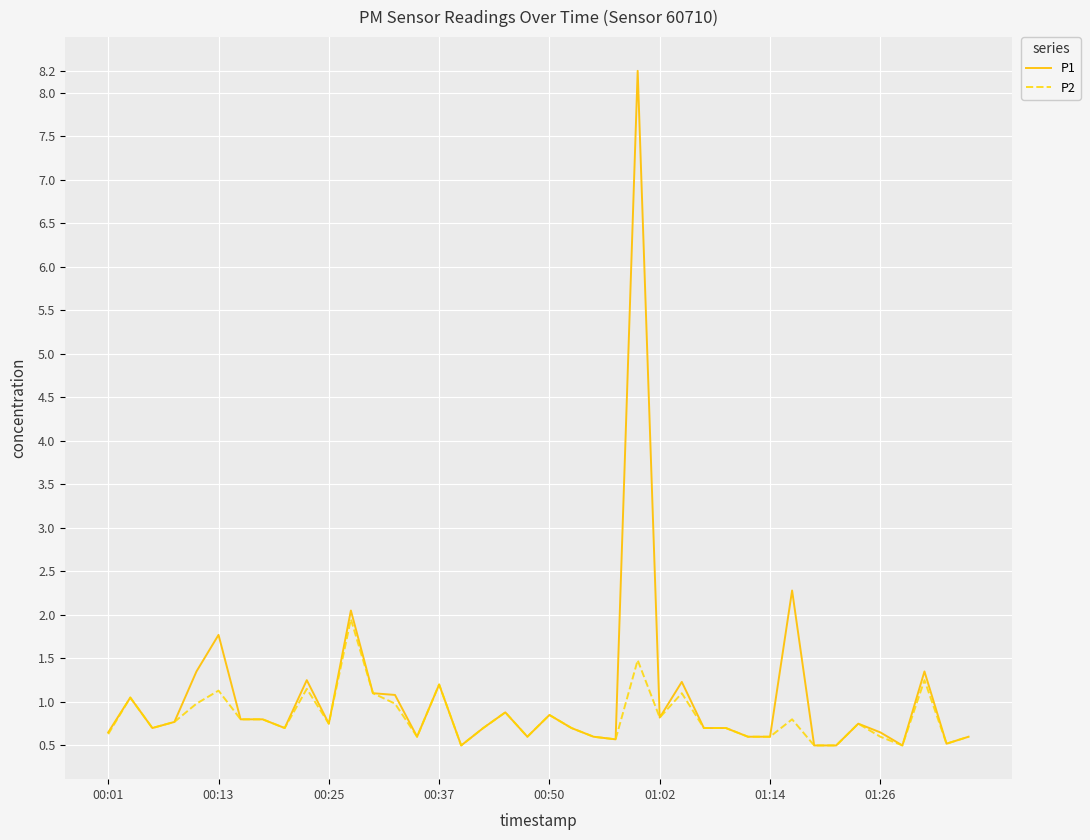

What is the difference between the maximum and minimum values in the P1 series?

7.8